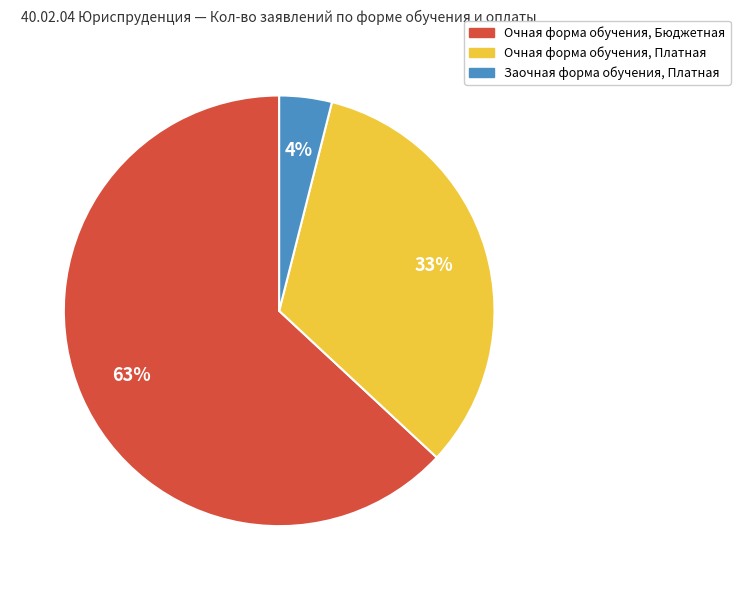

How many segments does this pie chart have?

3